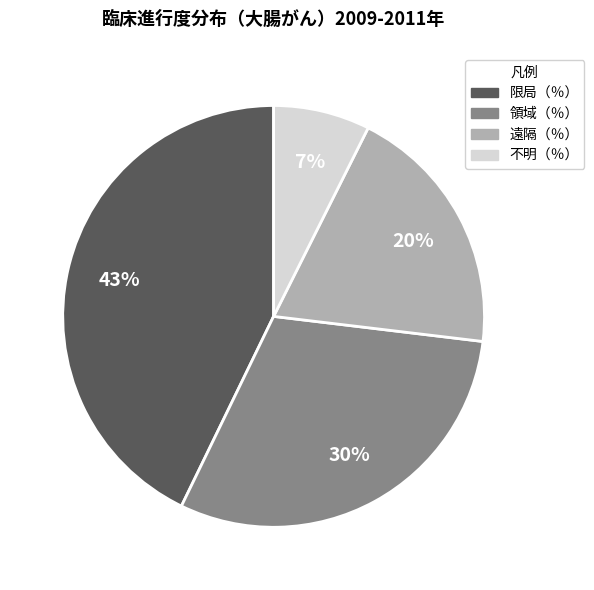

Between 領域（％） and 不明（％）, which is larger?

領域（％）